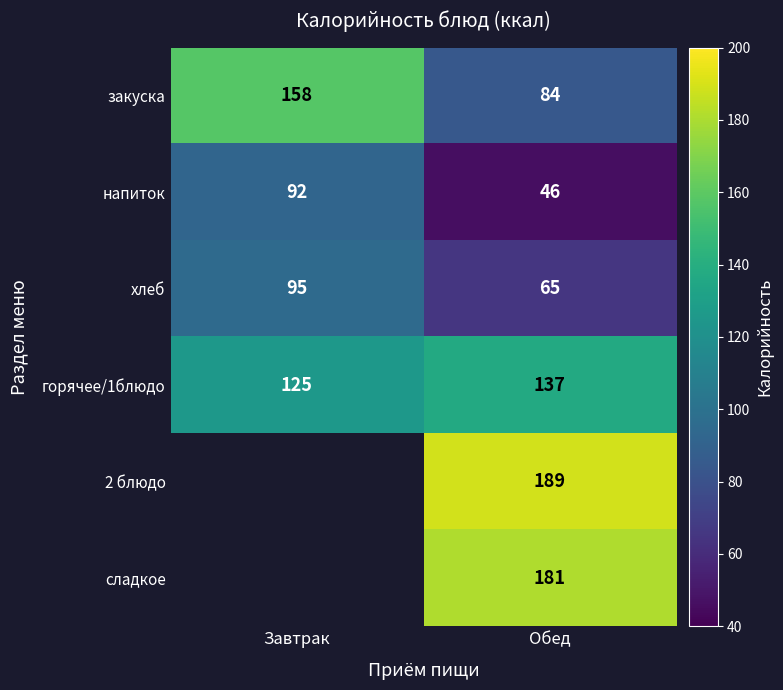

The value of напиток at Обед is 46. True or false?

True